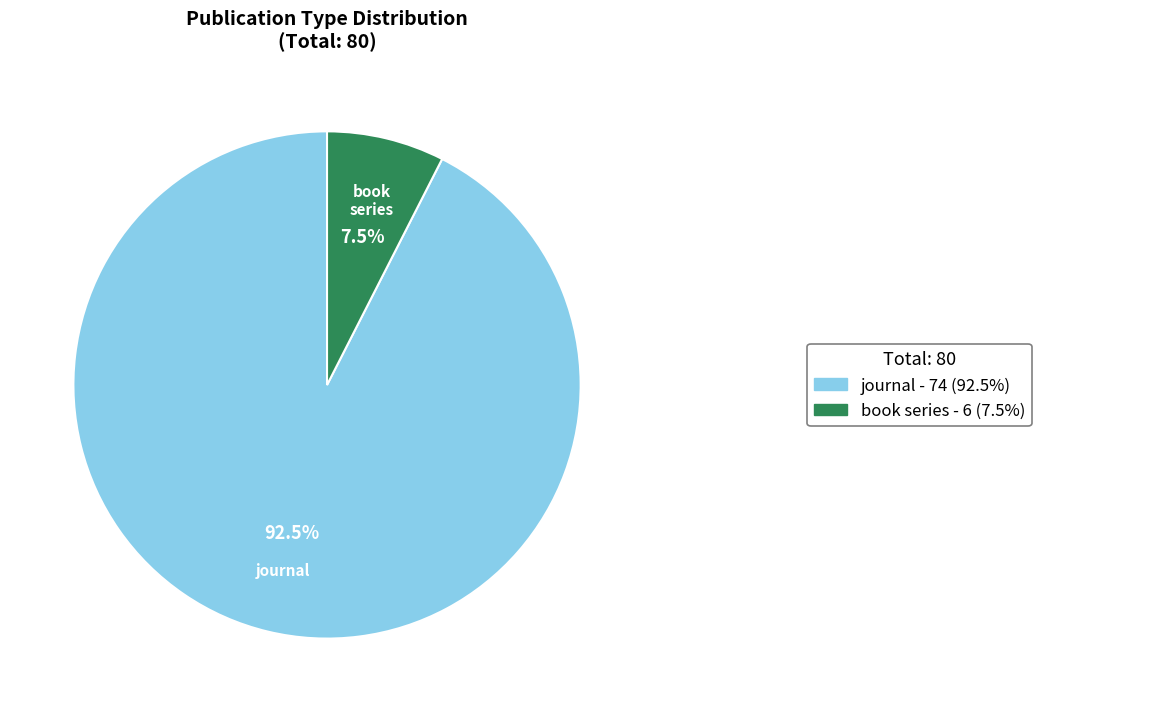

Is it true that journal is 99% of the pie?

False